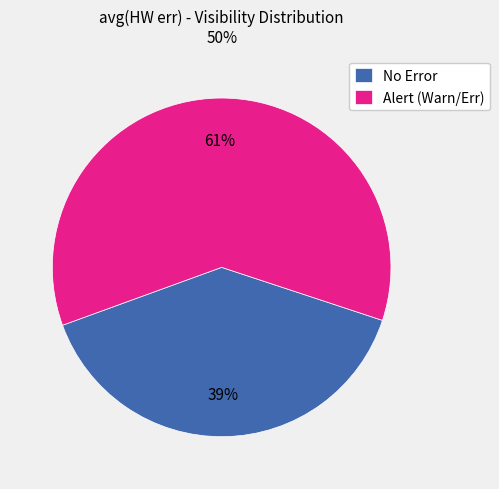

How many segments does this pie chart have?

2